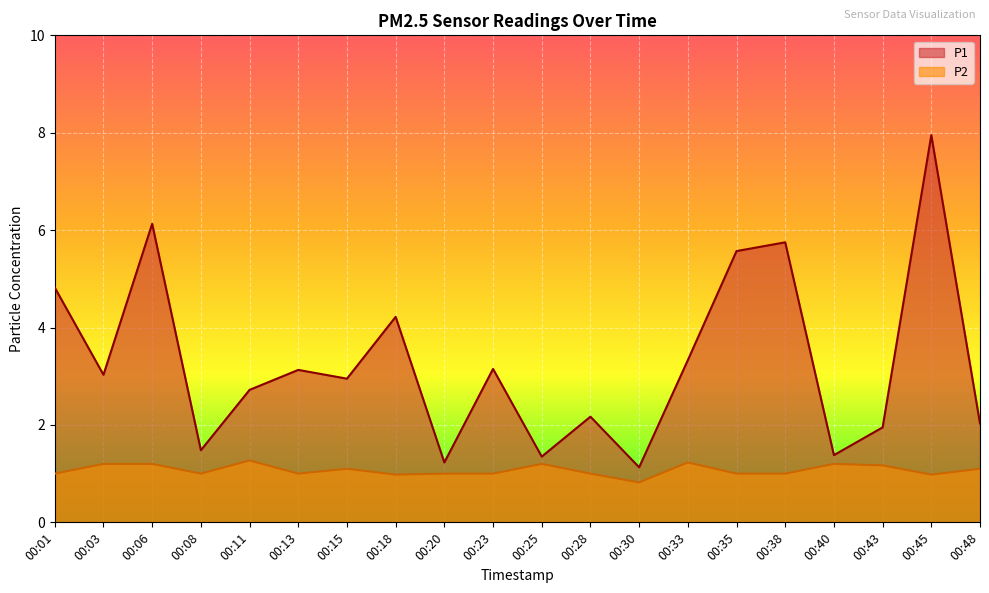

Where does the P1 series first go above 3?

00:01